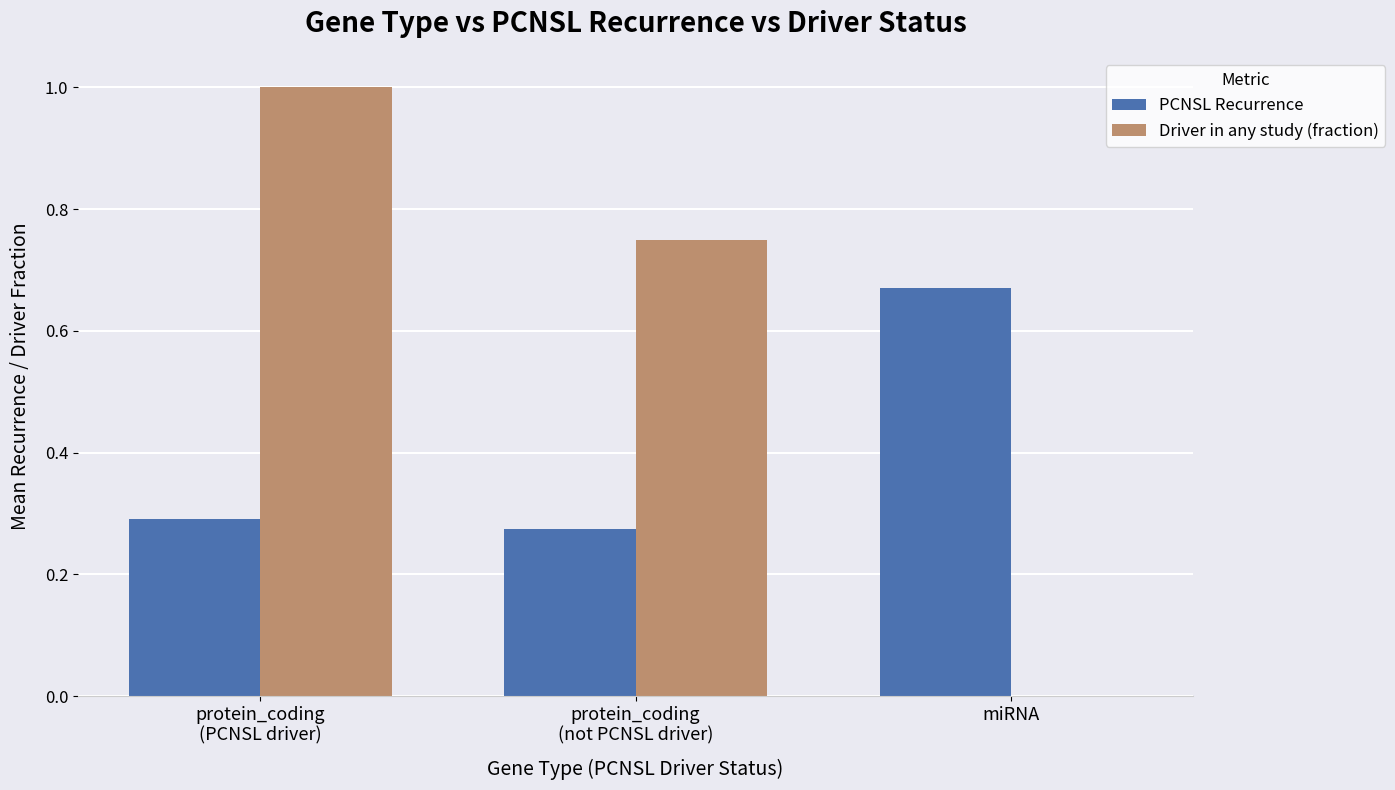

Which category has the highest value in the PCNSL Recurrence series?

miRNA